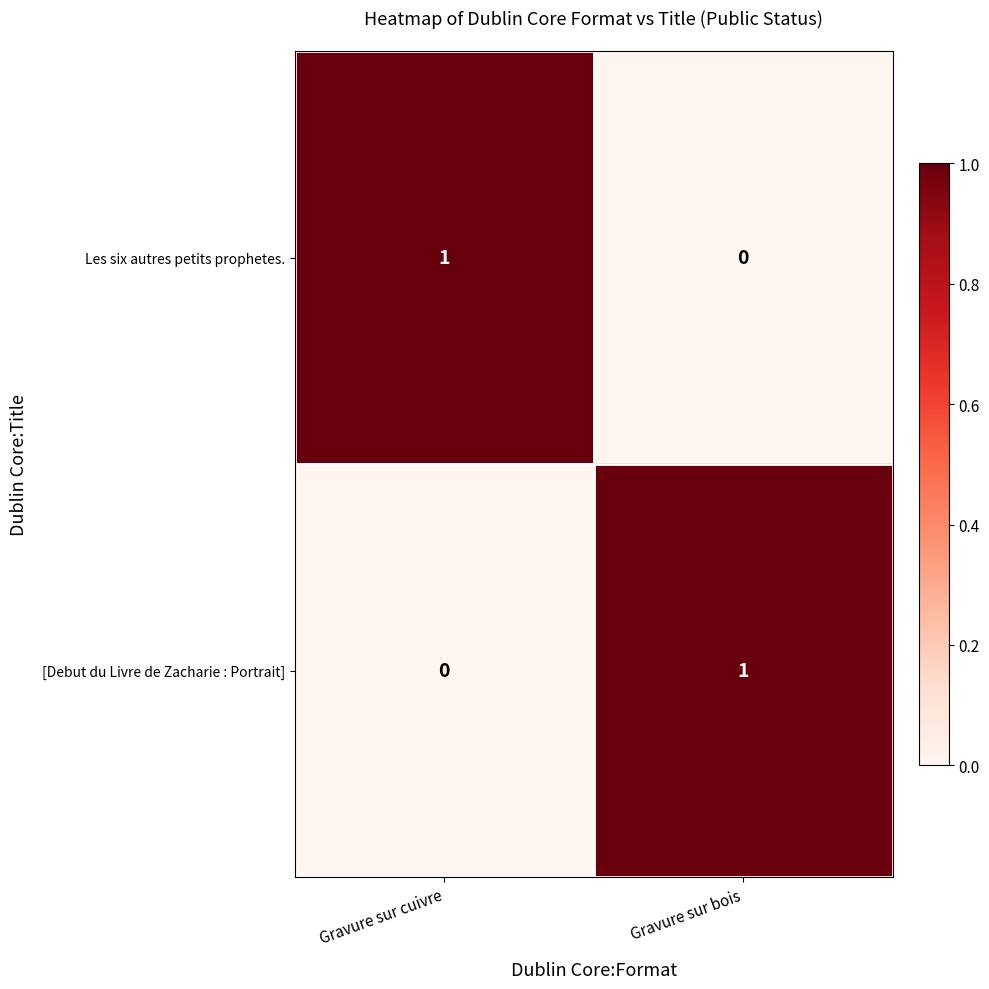

At which label does [Debut du Livre de Zacharie : Portrait] reach its minimum?

Gravure sur cuivre